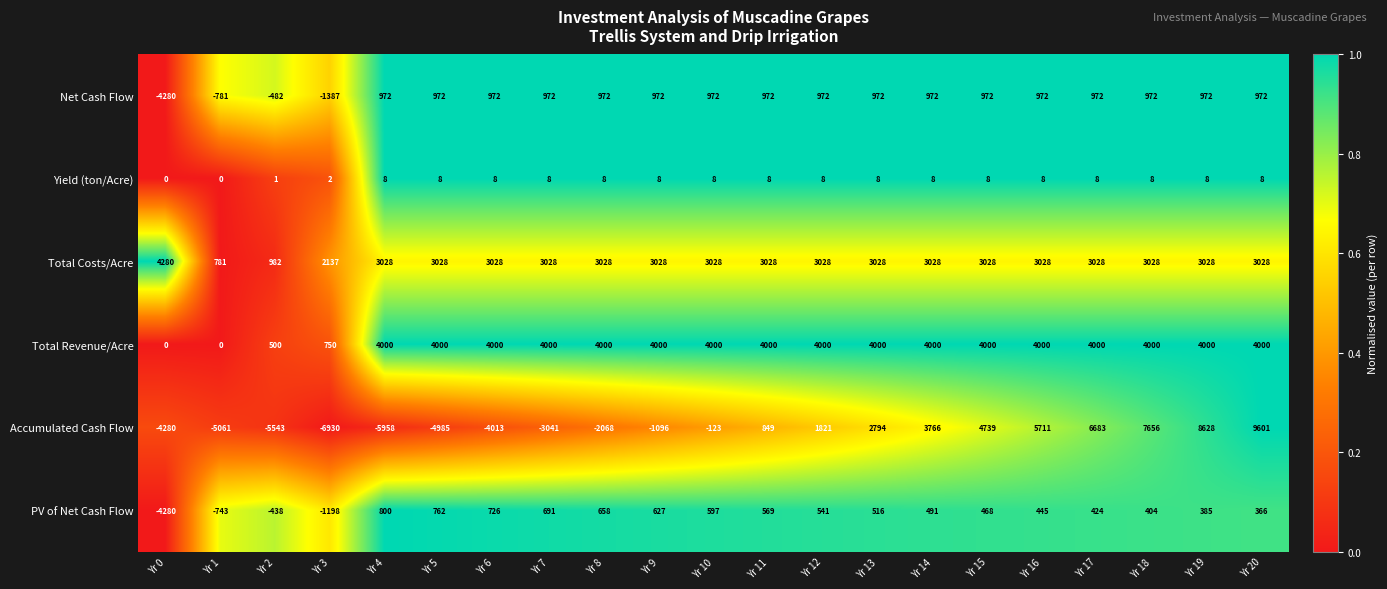

What is the average value of the Yield (ton/Acre) series?

7